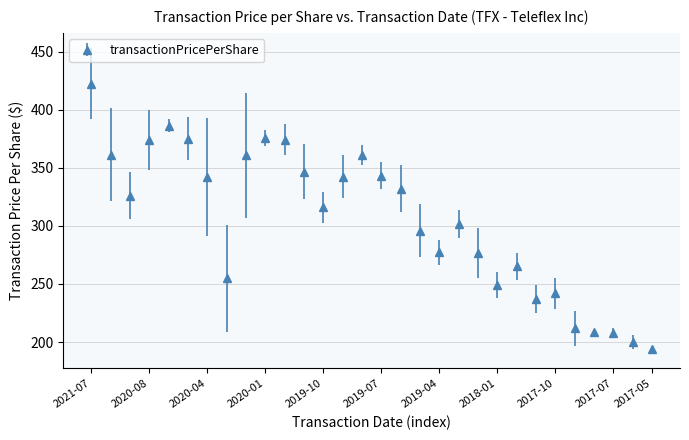

What is the value of the 18th point from the left?

295.8